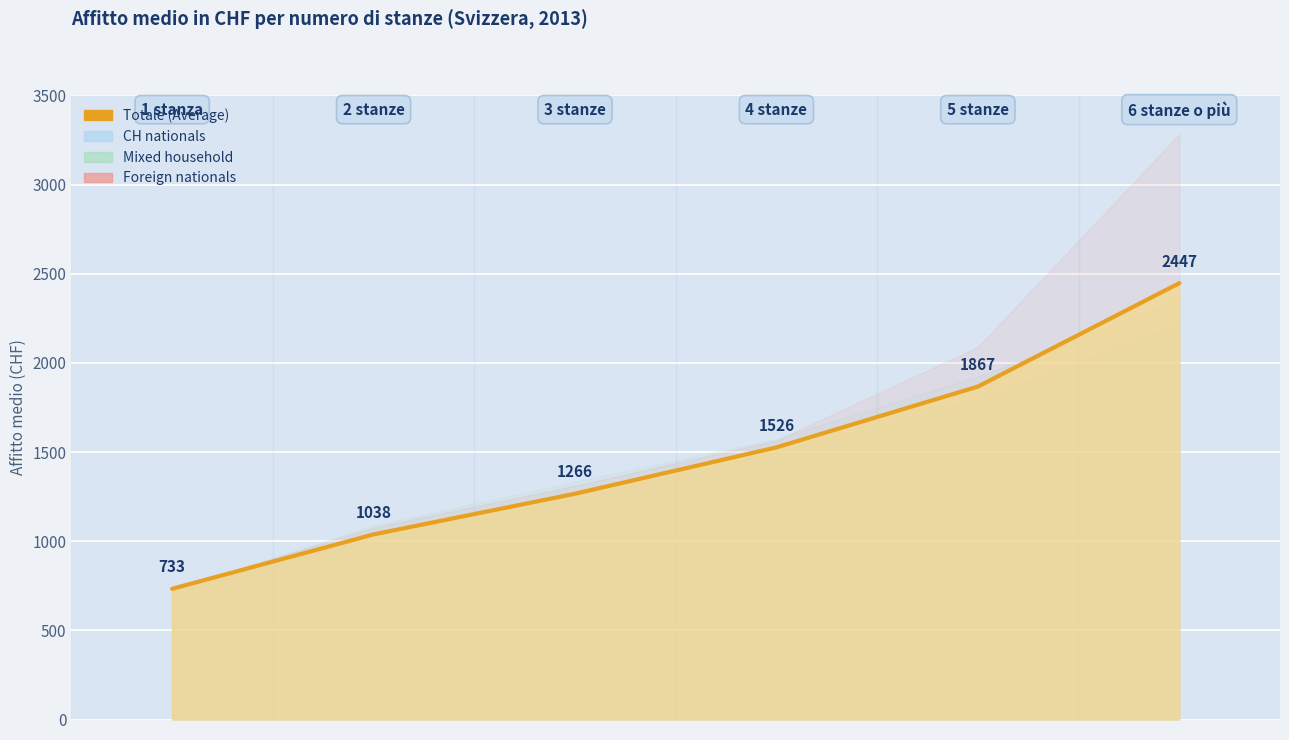

What is the value of the 4th point from the left?

1526